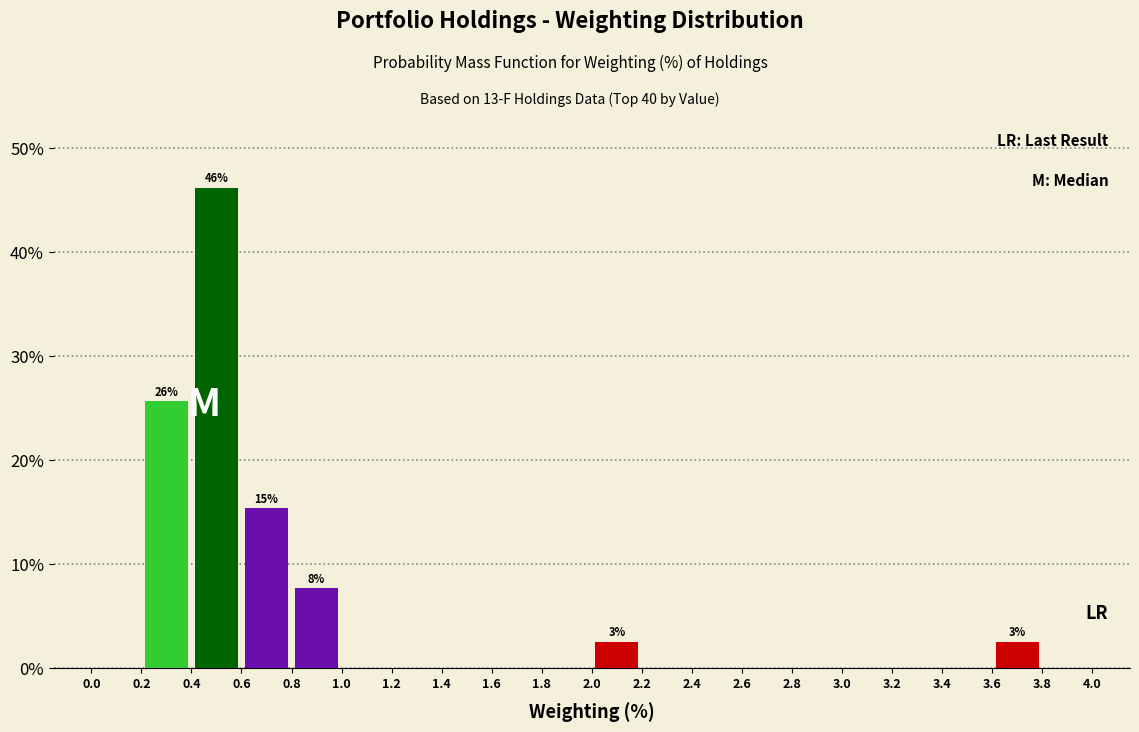

Over which range of the x-axis is the bar tallest?

0.4 to 0.6